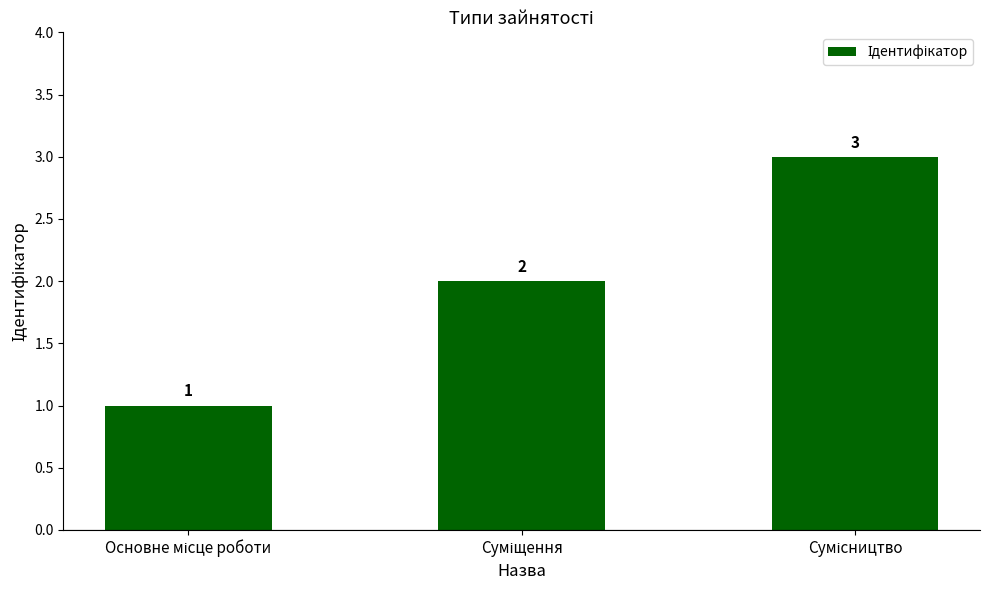

How many values are between 1 and 3?

3